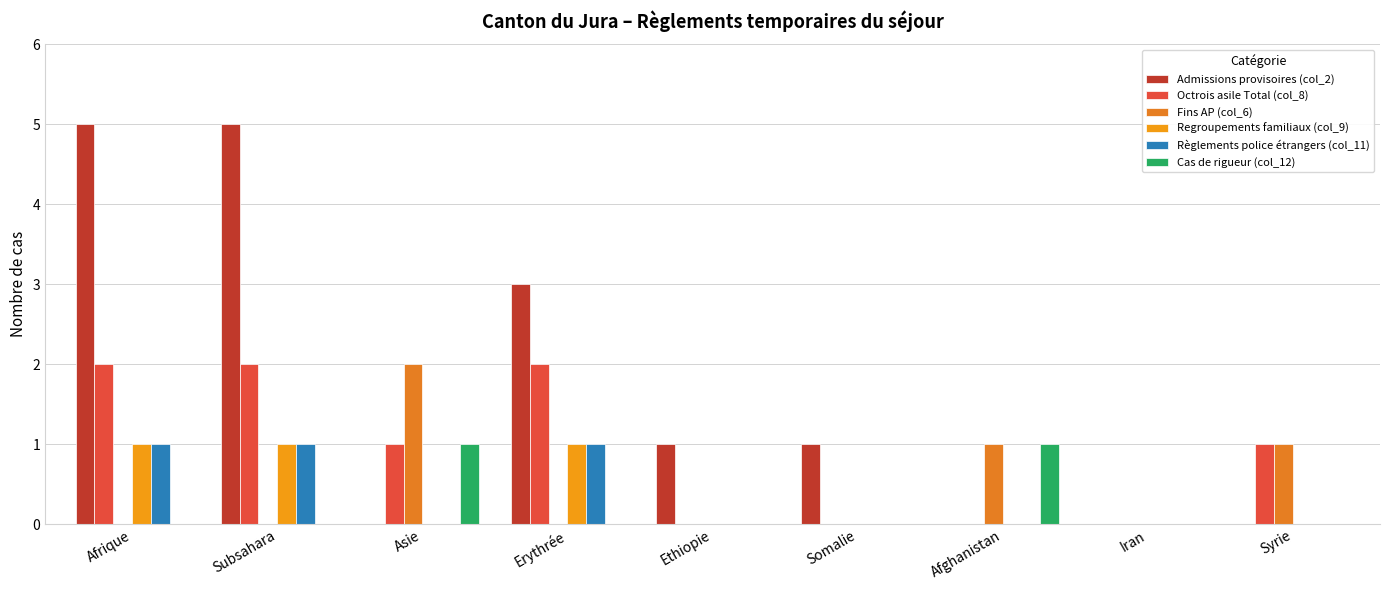

At which label is Regroupements familiaux (col_9) closest to 0?

Asie